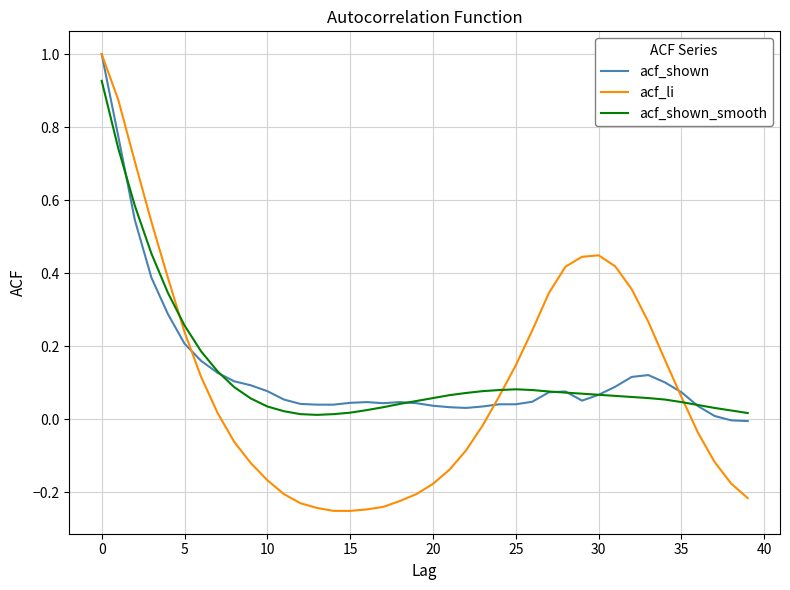

What is the maximum value shown in the chart?

1.0